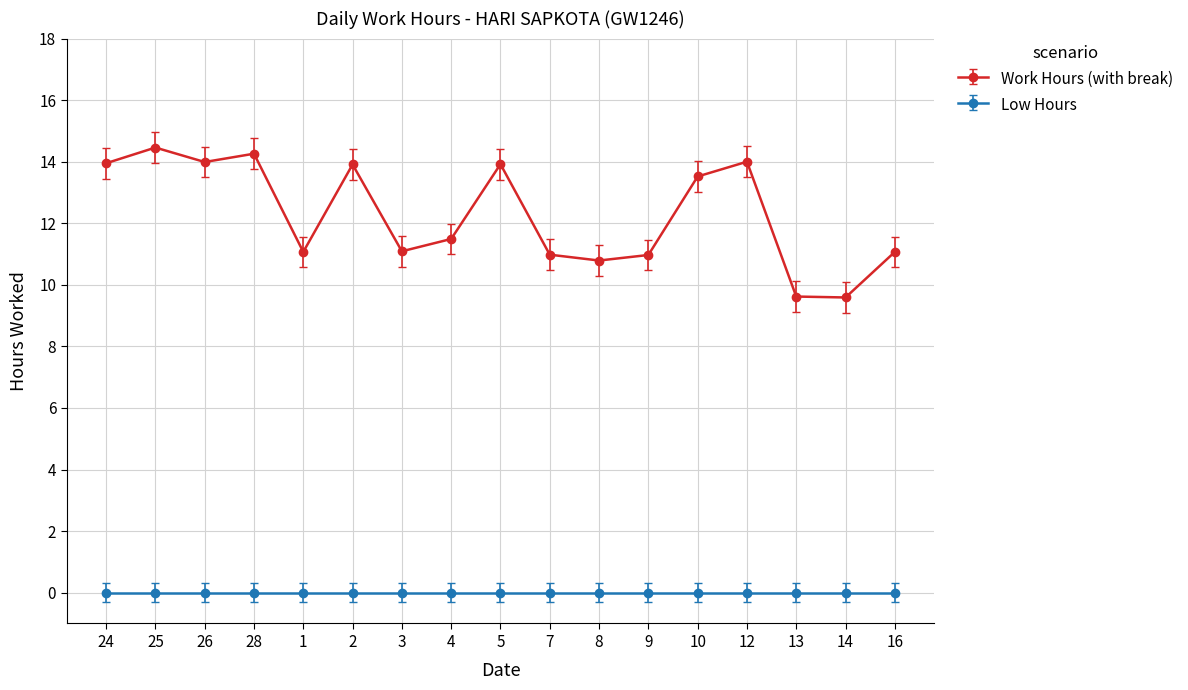

What is the average value of the Work Hours (with break) series?

12.3